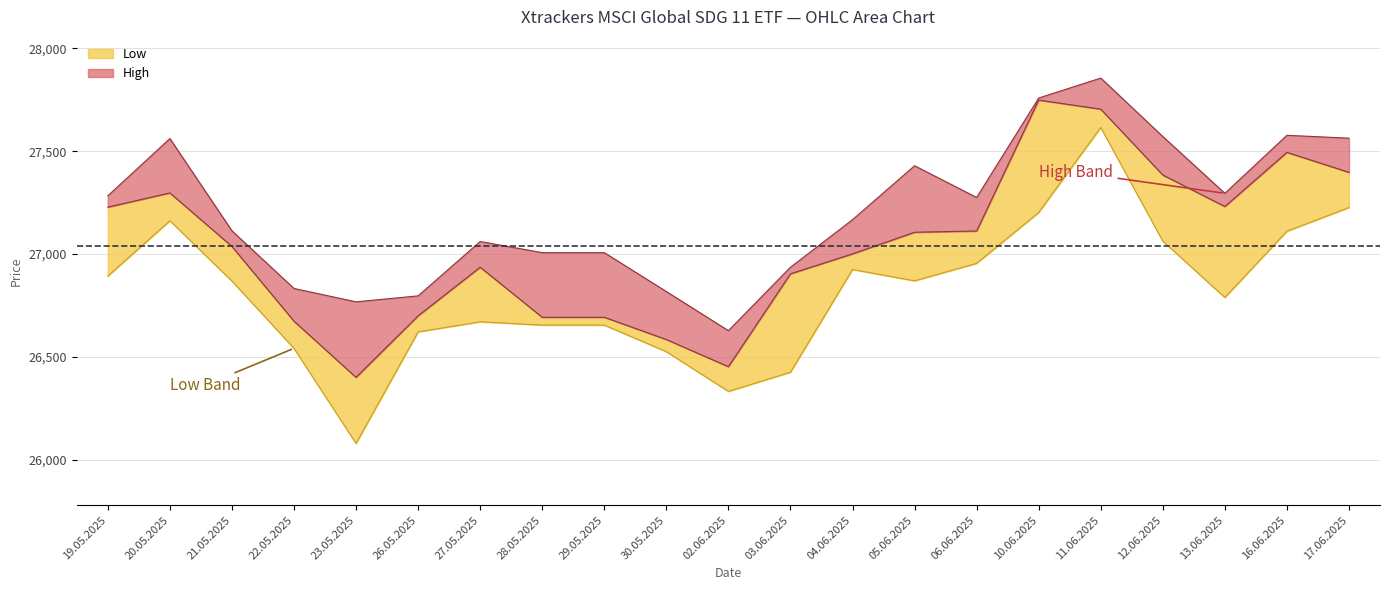

How many categories are shown in the chart?

21